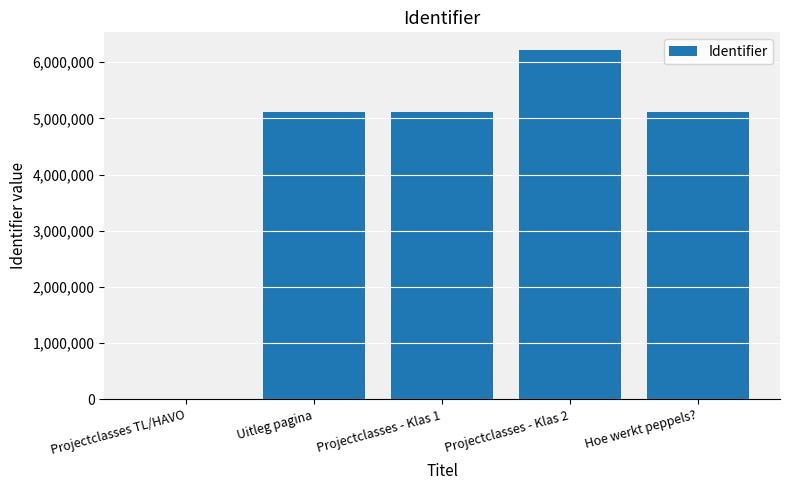

The value at Projectclasses - Klas 1 is 2082469. True or false?

False